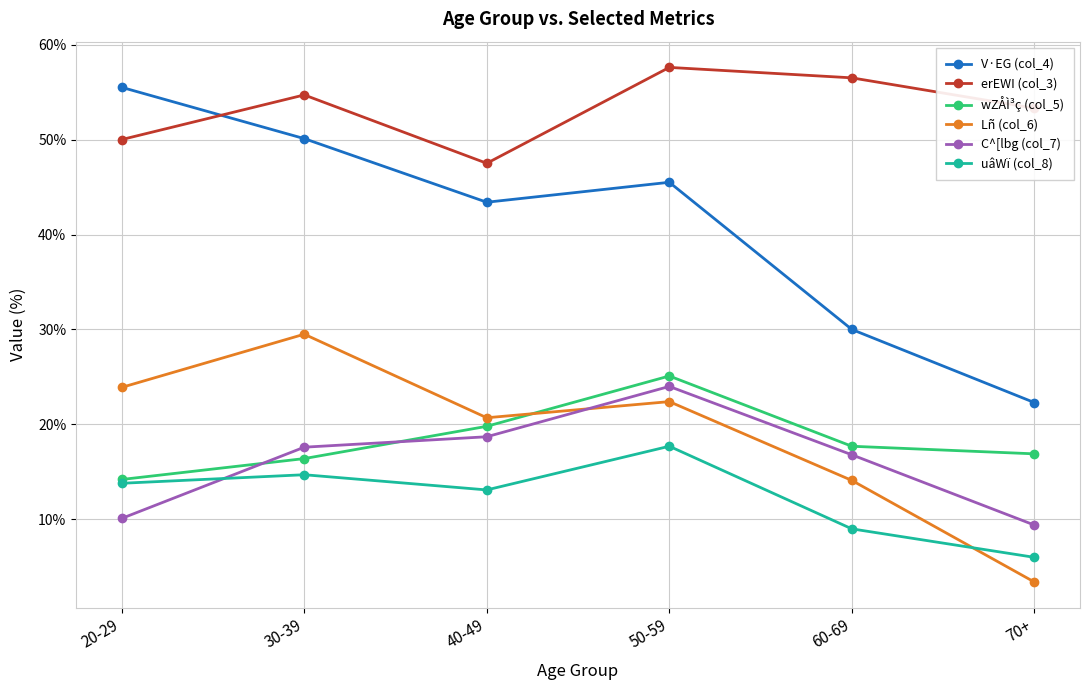

List the labels in order of erEWI (col_3) value, smallest first.

40-49, 20-29, 70+, 30-39, 60-69, 50-59